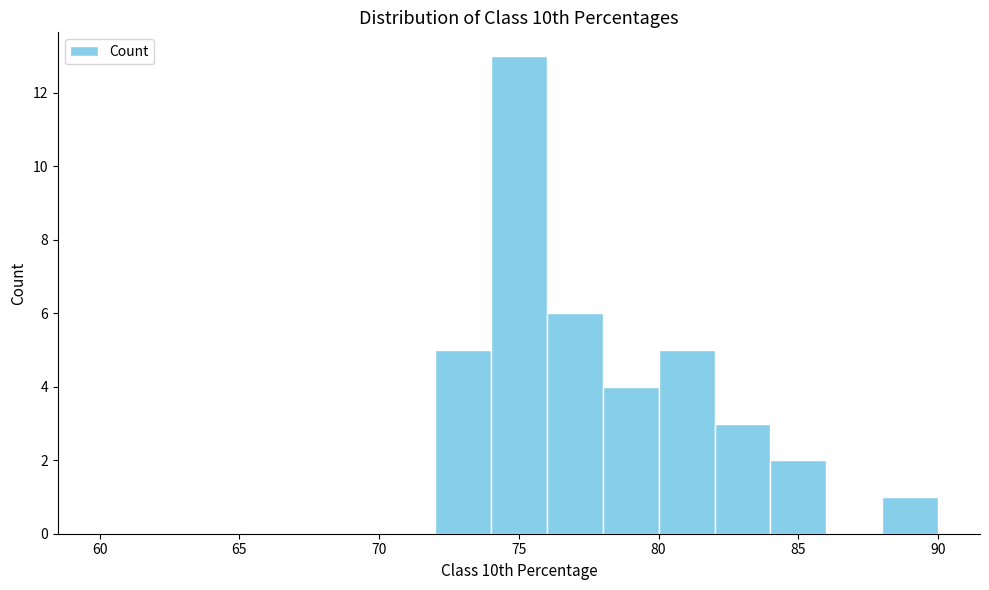

Reading left to right, transcribe this chart: for each bar, give the range it covers on the x-axis and its height. The values are not printed on the chart, so give them approximately, as read against the axis.

60 to 62: 0
62 to 64: 0
64 to 66: 0
66 to 68: 0
68 to 70: 0
70 to 72: 0
72 to 74: 5
74 to 76: 13
76 to 78: 6
78 to 80: 4
80 to 82: 5
82 to 84: 3
84 to 86: 2
86 to 88: 0
88 to 90: 1